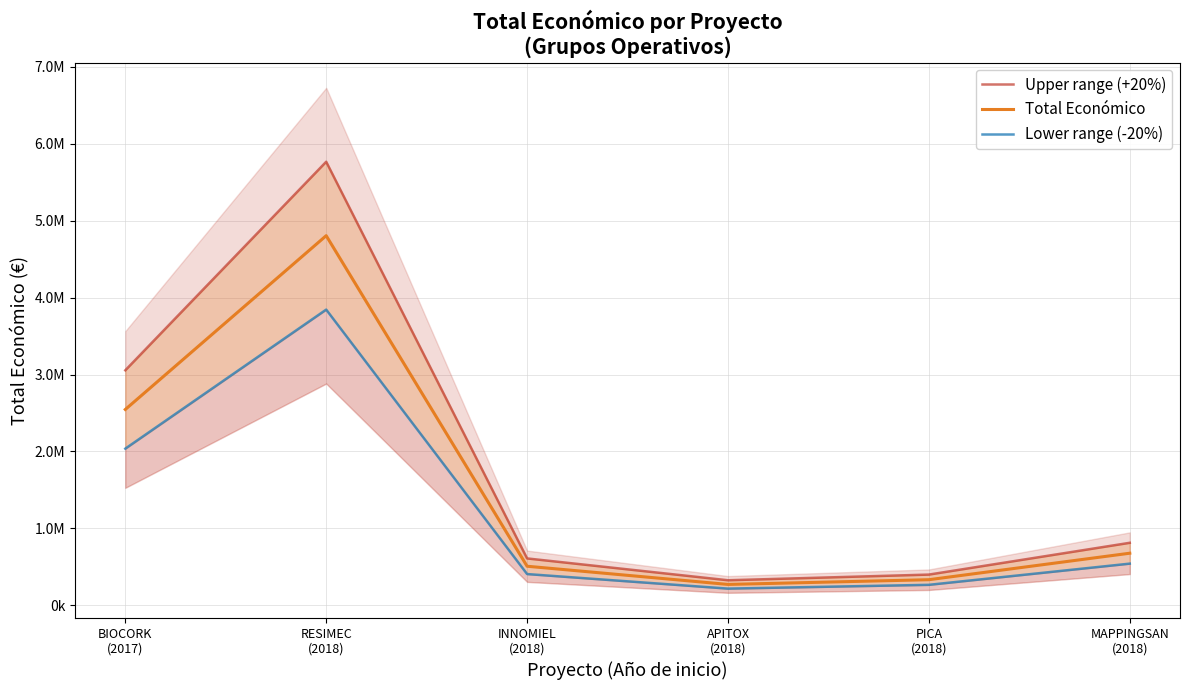

Is this an area chart (filled region under the line)?

No